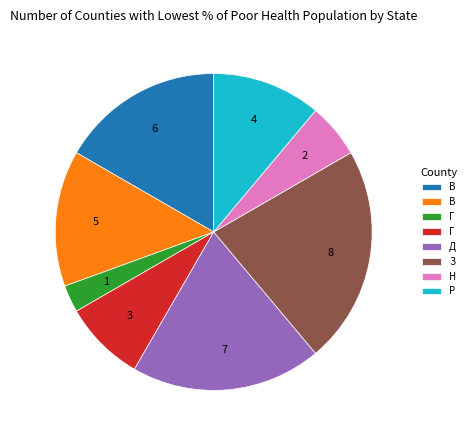

Is there any slice that represents more than half of the pie?

No